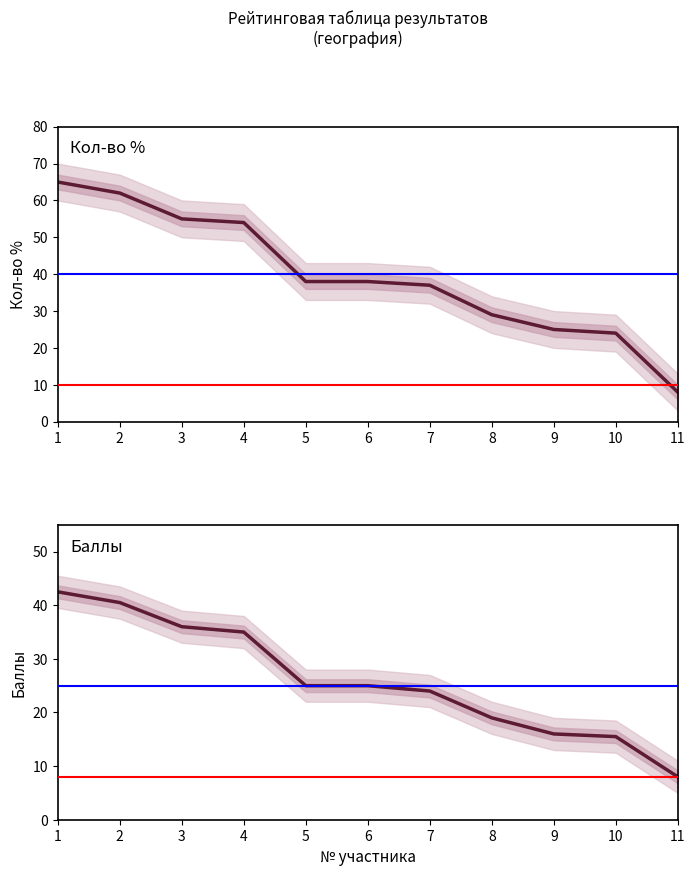

Reading left to right, extract all data points from this chart.

Кол-во %: 65.0	62.0	55.0	54.0	38.0	38.0	37.0	29.0	25.0	24.0	8.0
Баллы: 42.5	40.5	36.0	35.0	25.0	25.0	24.0	19.0	16.0	15.5	8.0